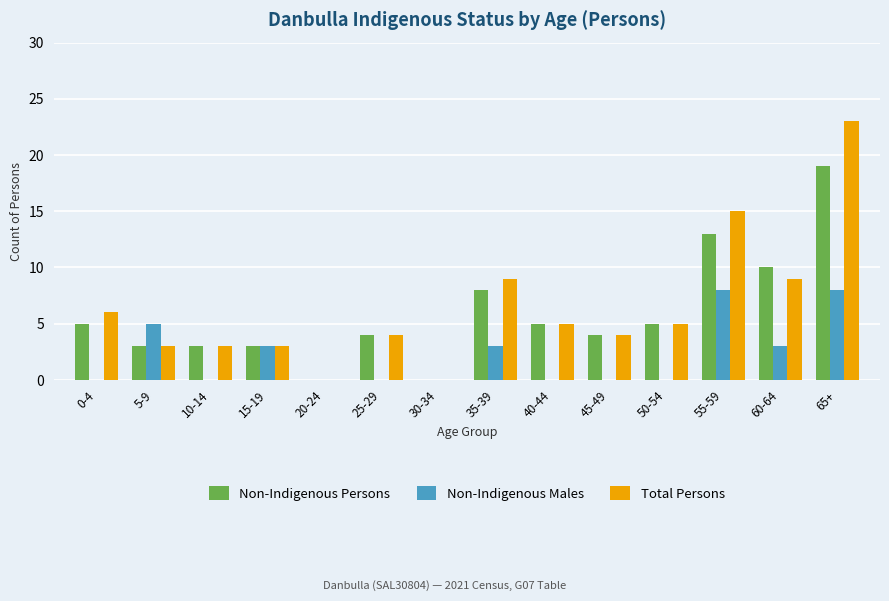

Reading left to right, list all the values displayed in this chart.

Non-Indigenous Persons: 0-4=5	5-9=3	10-14=3	15-19=3	20-24=0	25-29=4	30-34=0	35-39=8	40-44=5	45-49=4	50-54=5	55-59=13	60-64=10	65+=19
Non-Indigenous Males: 0-4=0	5-9=5	10-14=0	15-19=3	20-24=0	25-29=0	30-34=0	35-39=3	40-44=0	45-49=0	50-54=0	55-59=8	60-64=3	65+=8
Total Persons: 0-4=6	5-9=3	10-14=3	15-19=3	20-24=0	25-29=4	30-34=0	35-39=9	40-44=5	45-49=4	50-54=5	55-59=15	60-64=9	65+=23